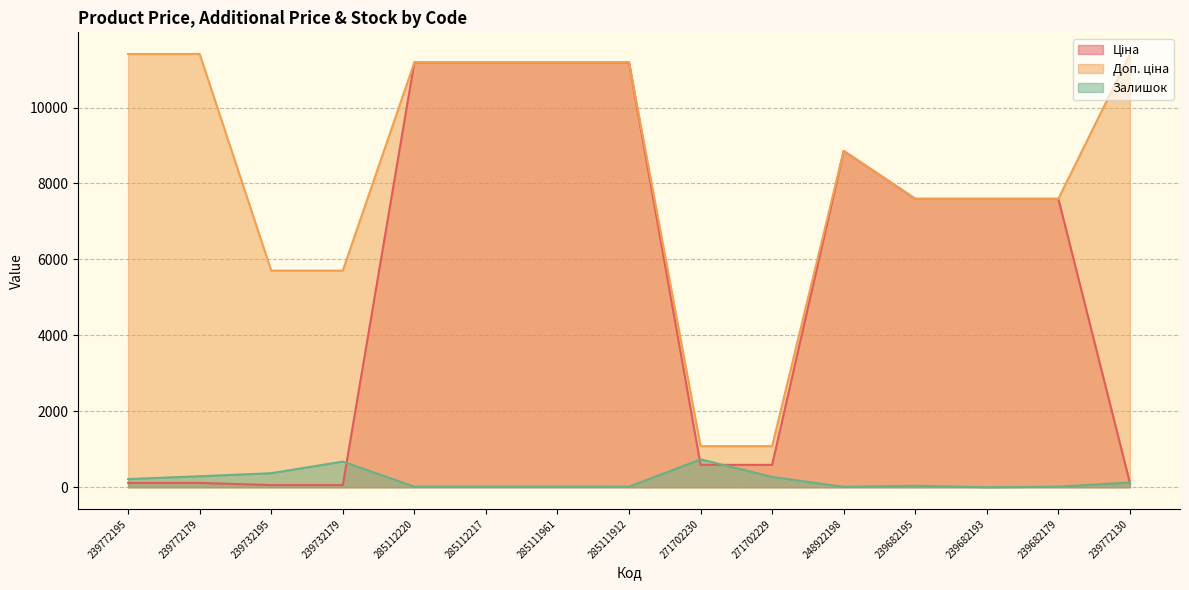

What are all the series names shown in the legend?

Ціна, Доп. ціна, Залишок